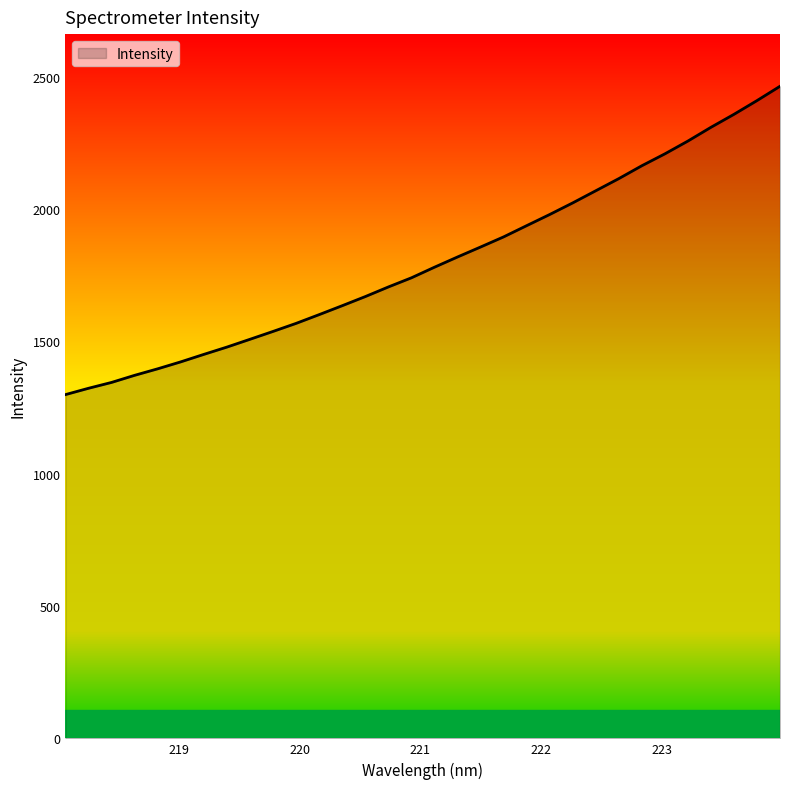

What is the greatest value displayed?

2464.3